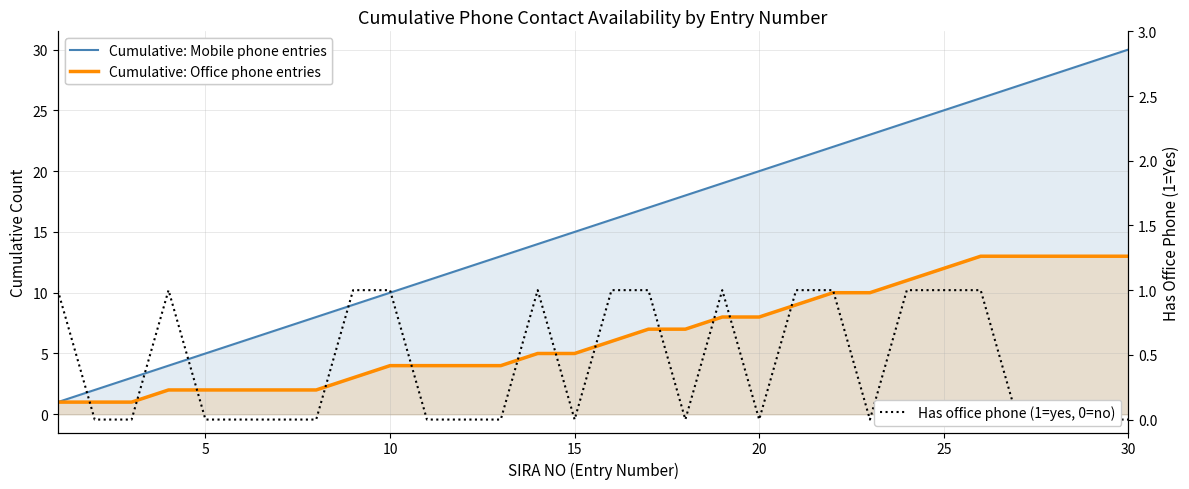

How many data points in Has office phone (1=yes, 0=no) are above 0?

13